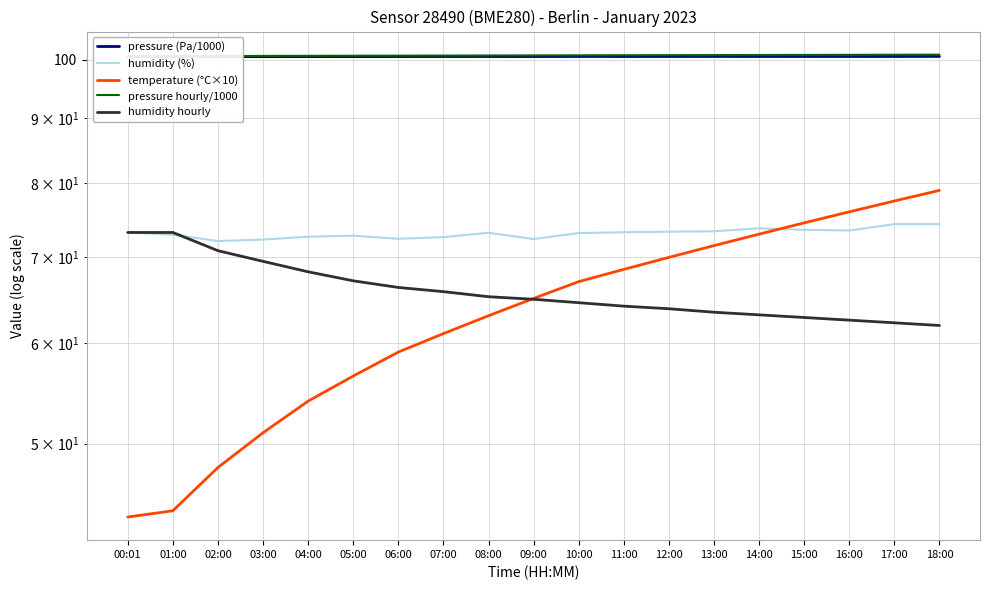

How many pressure hourly/1000 values are between 100 and 101?

19